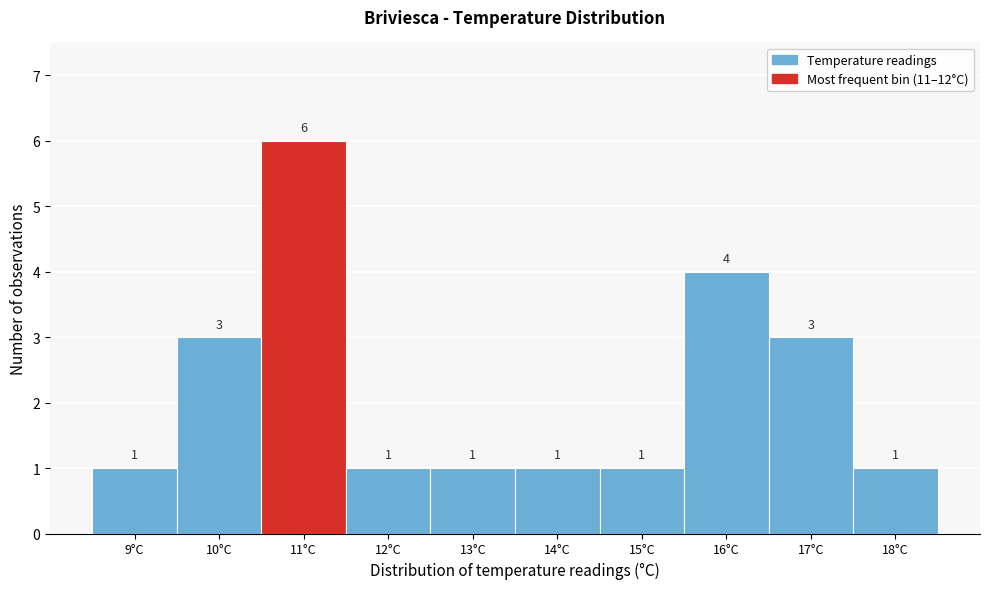

Reading right to left, what are all the values shown in this chart?

1	3	4	1	1	1	1	6	3	1